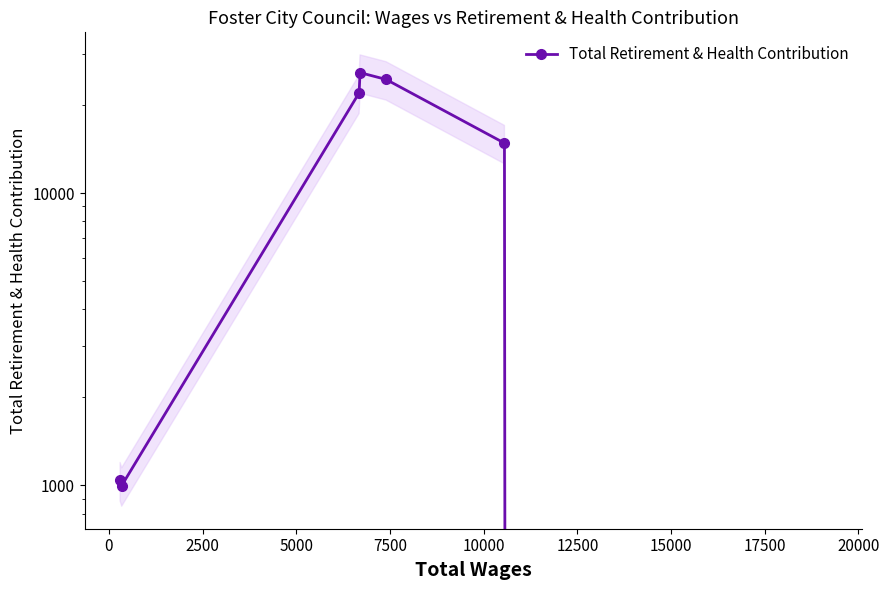

The value at 10000 is 14817. True or false?

True